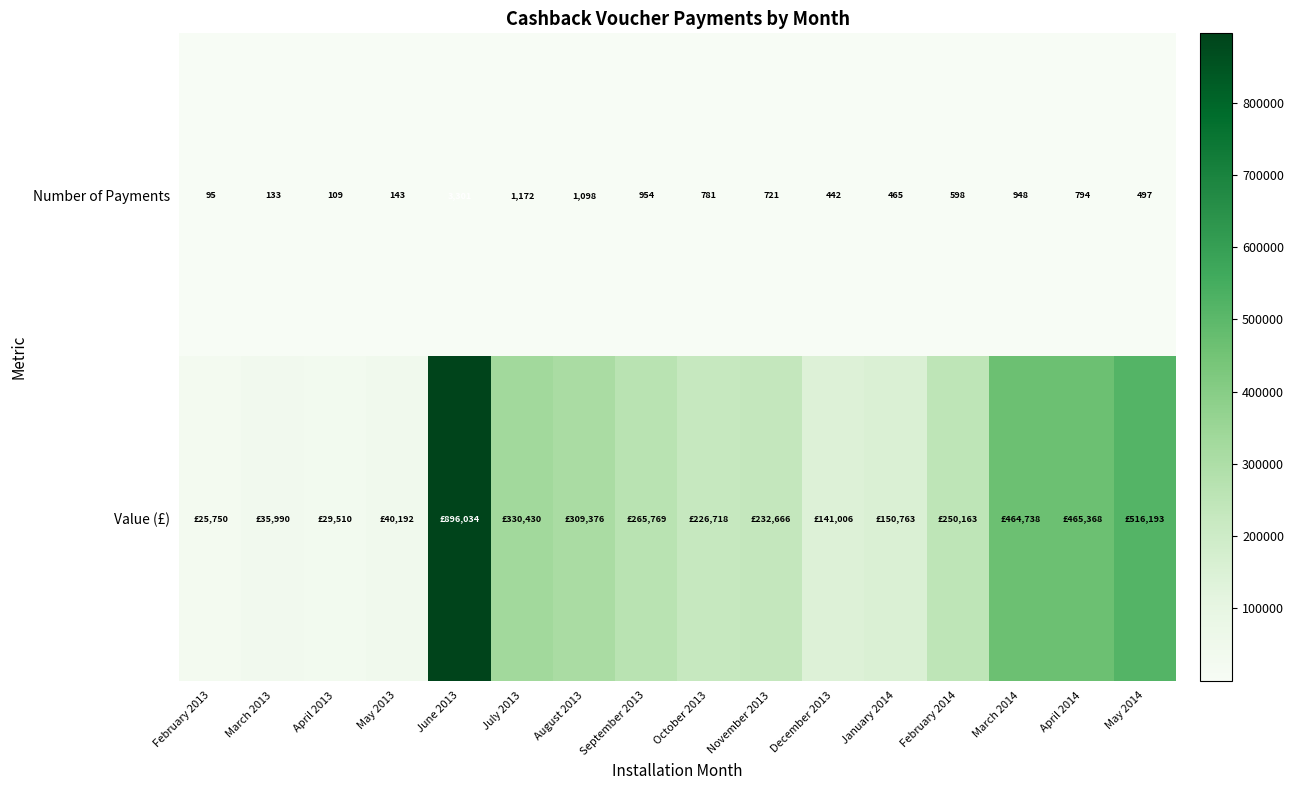

What is the approximate value of Number of Payments at February 2013?

95.0